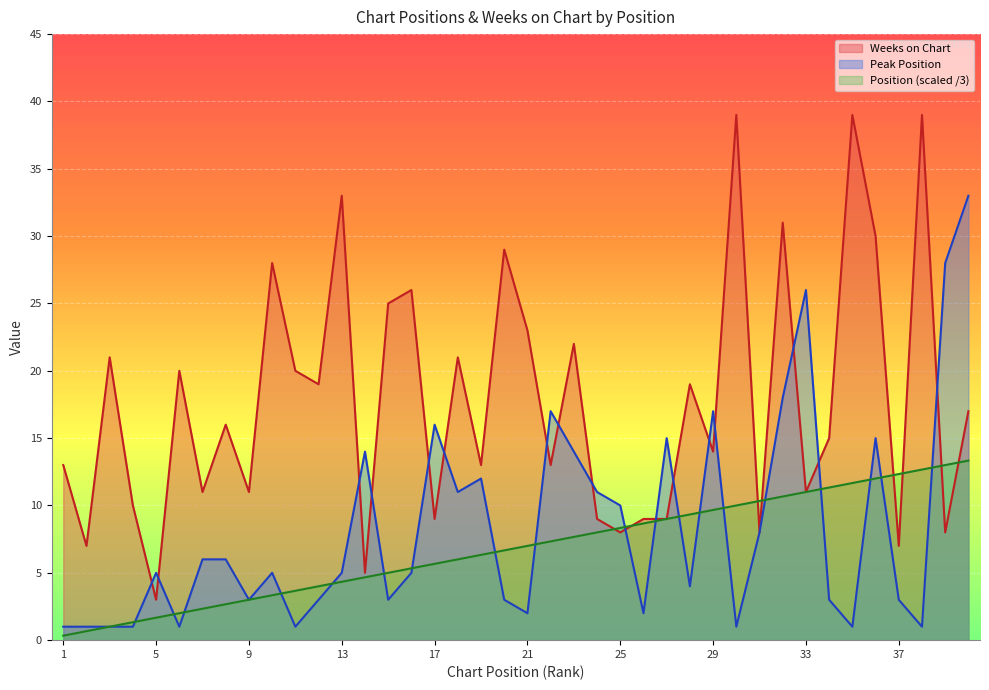

True or false: Weeks on Chart has a value of 7.0 at 37.

True